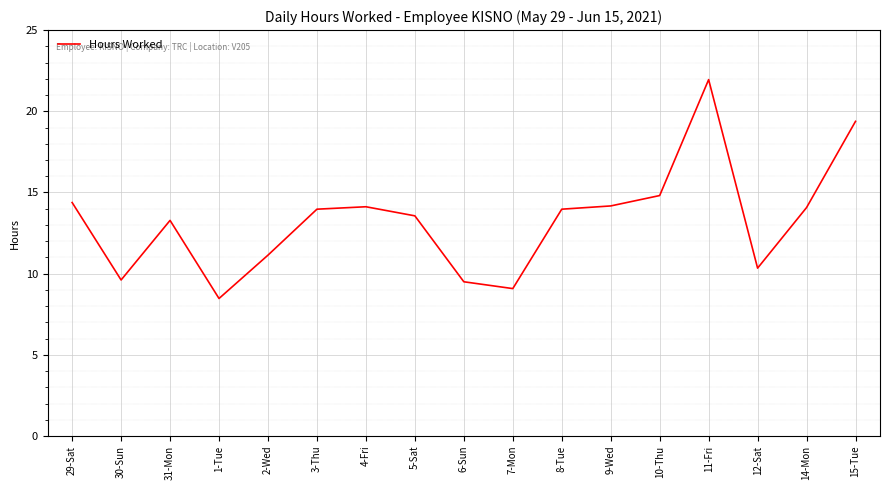

Which category has the highest value across all series?

11-Fri